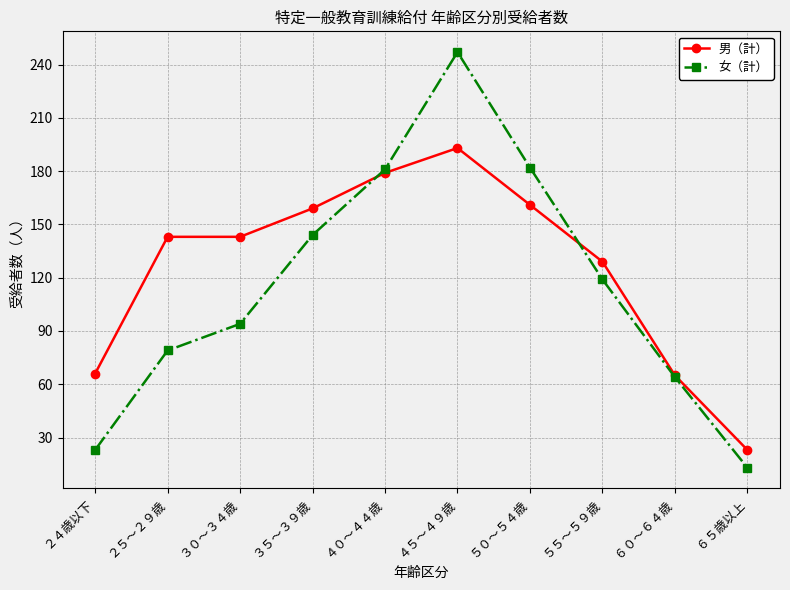

What is the difference between the maximum and minimum values in the 男（計） series?

170